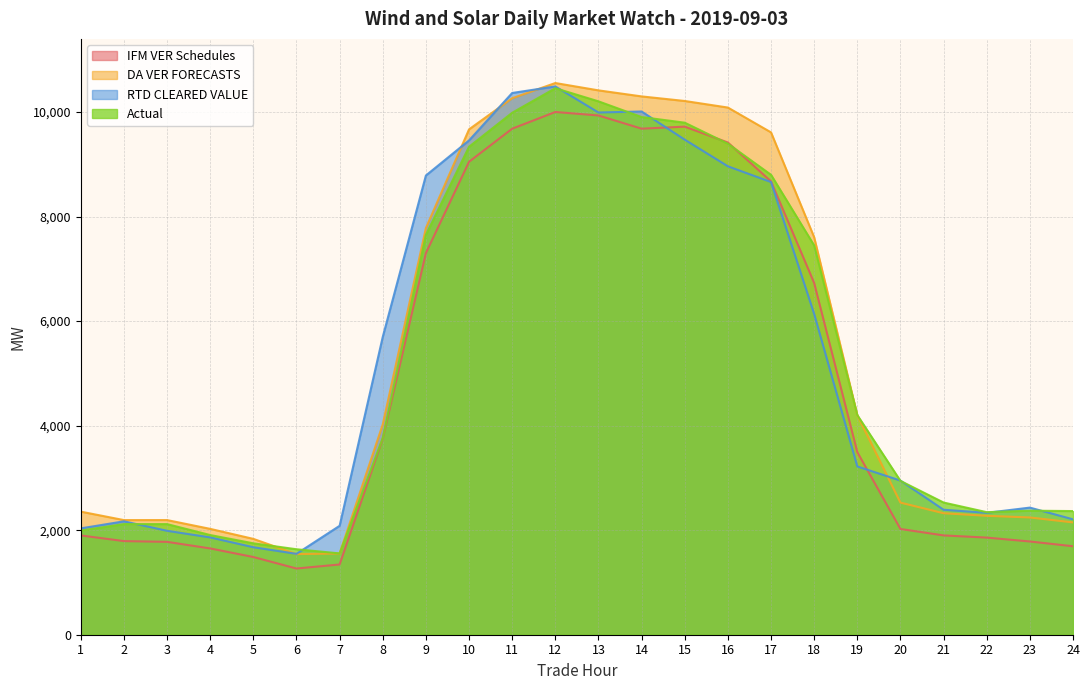

What is the difference between the maximum and second lowest values in the IFM VER Schedules series?

8657.0